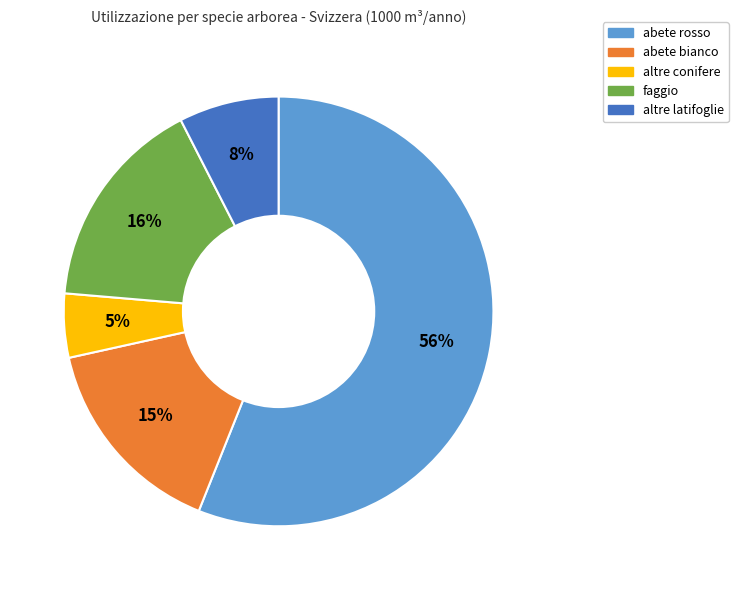

Does any single category account for the majority?

Yes